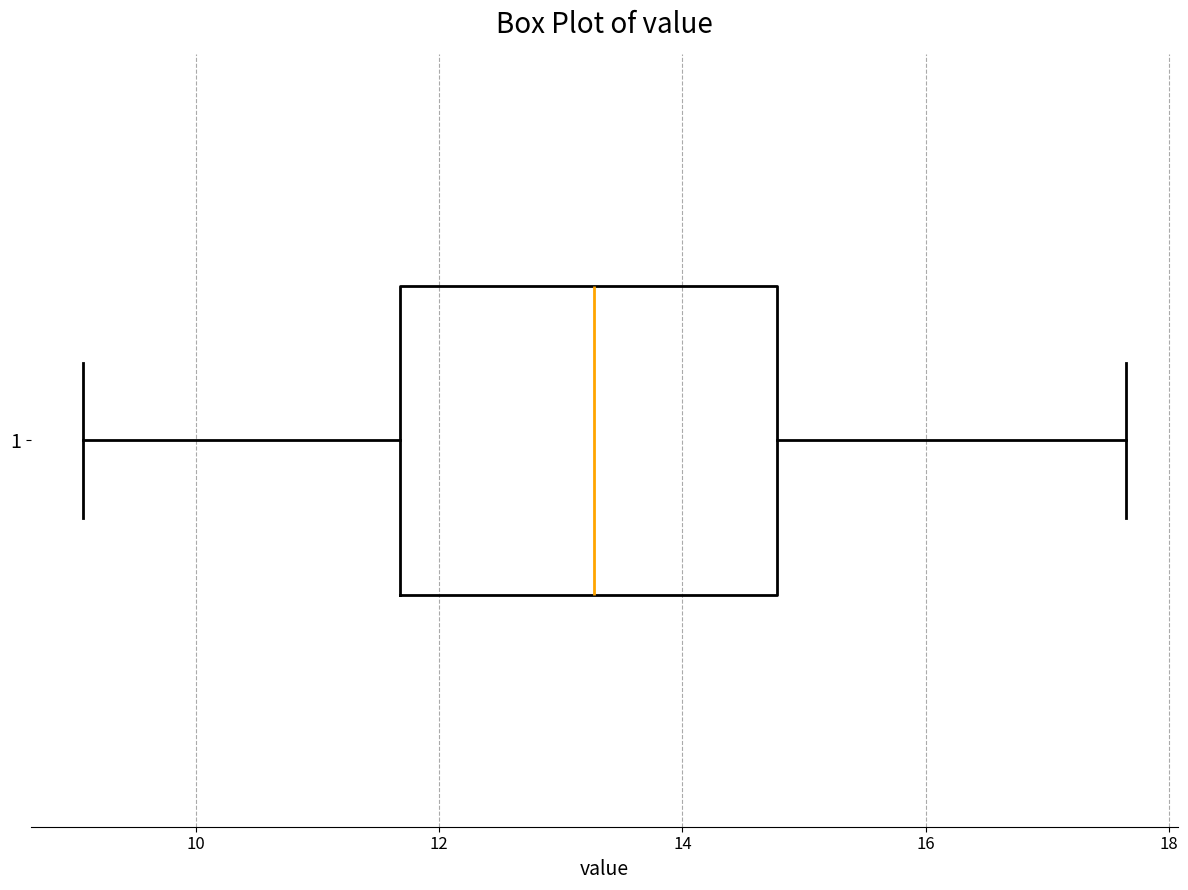

Where does the right whisker of the box at y = 1 end on the x-axis? The values are not printed on the chart, so give them approximately, as read against the axis.

17.6